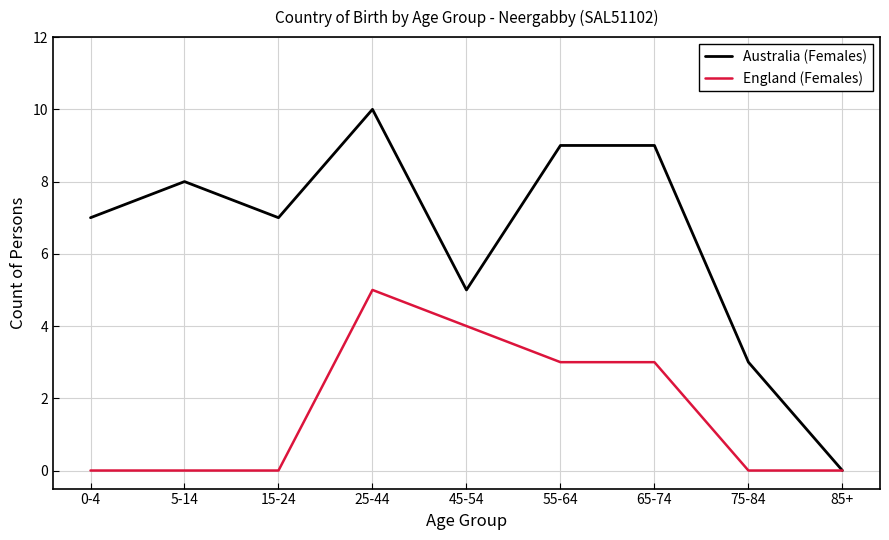

The Australia (Females) series shows 0 at 85+. True or false?

True